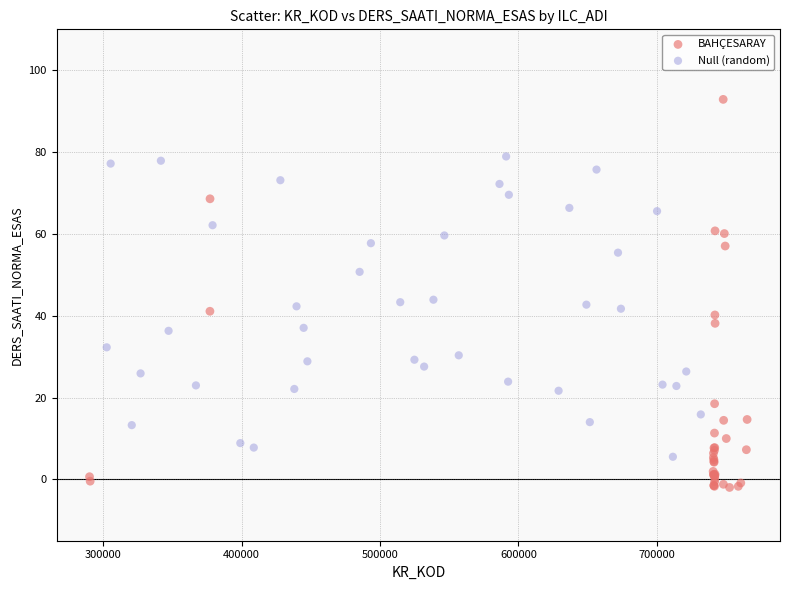

Which series contains the lowest Y value?

BAHÇESARAY